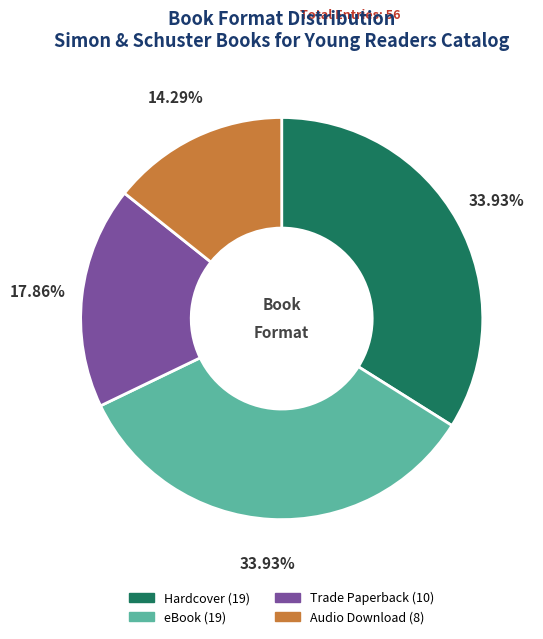

How many slices are in this pie chart?

4